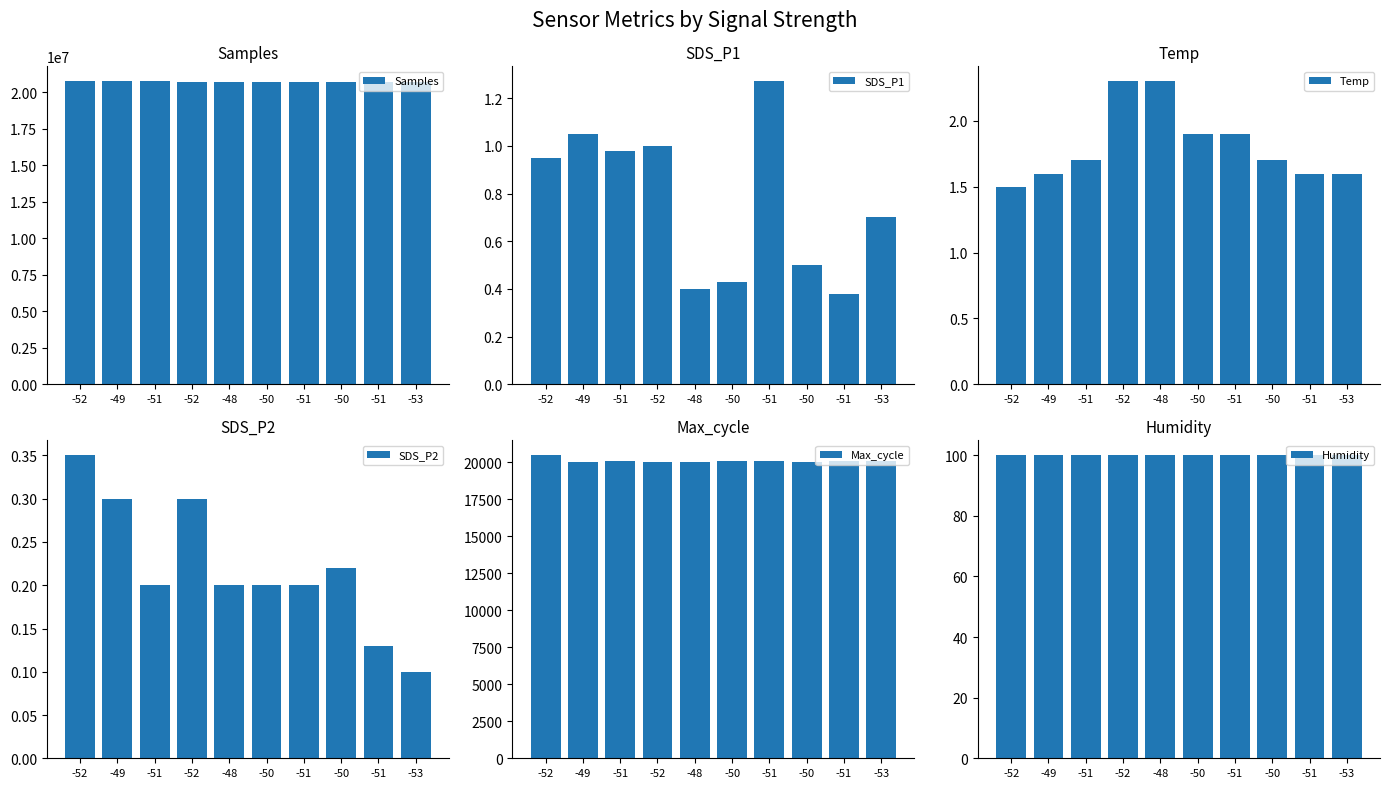

Reading left to right, extract all data points from this chart.

Samples: -52=20753191.0	-49=20752254.0	-51=20752163.0	-52=20751265.0	-48=20749784.0	-50=20749237.0	-51=20731838.0	-50=20746497.0	-51=20746810.0	-53=20744803.0
SDS_P1: -52=0.9	-49=1.1	-51=1.0	-52=1.0	-48=0.4	-50=0.4	-51=1.3	-50=0.5	-51=0.4	-53=0.7
Temp: -52=1.5	-49=1.6	-51=1.7	-52=2.3	-48=2.3	-50=1.9	-51=1.9	-50=1.7	-51=1.6	-53=1.6
SDS_P2: -52=0.3	-49=0.3	-51=0.2	-52=0.3	-48=0.2	-50=0.2	-51=0.2	-50=0.2	-51=0.1	-53=0.1
Max_cycle: -52=20467.0	-49=20050.0	-51=20084.0	-52=20030.0	-48=20049.0	-50=20100.0	-51=20100.0	-50=20042.0	-51=20065.0	-53=20080.0
Humidity: -52=99.9	-49=99.9	-51=99.9	-52=99.9	-48=99.9	-50=99.9	-51=99.9	-50=99.9	-51=99.9	-53=99.9